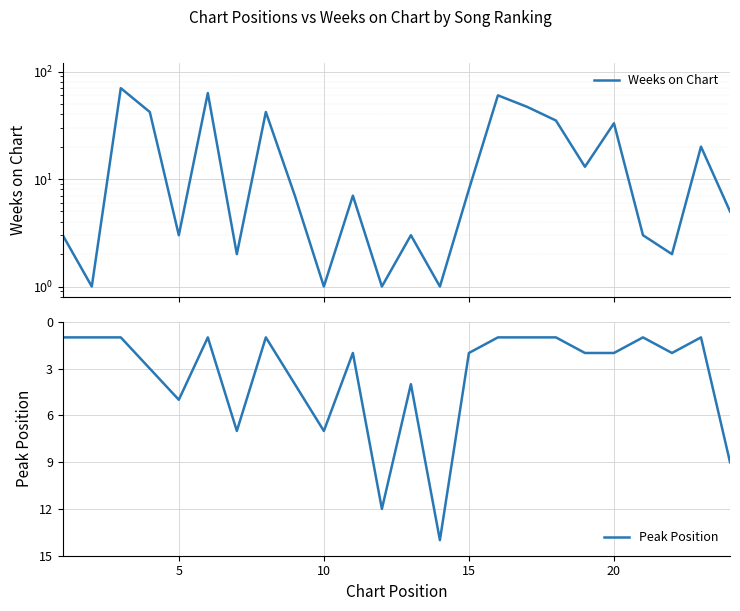

How many interior local valleys does the Peak Position series have?

6